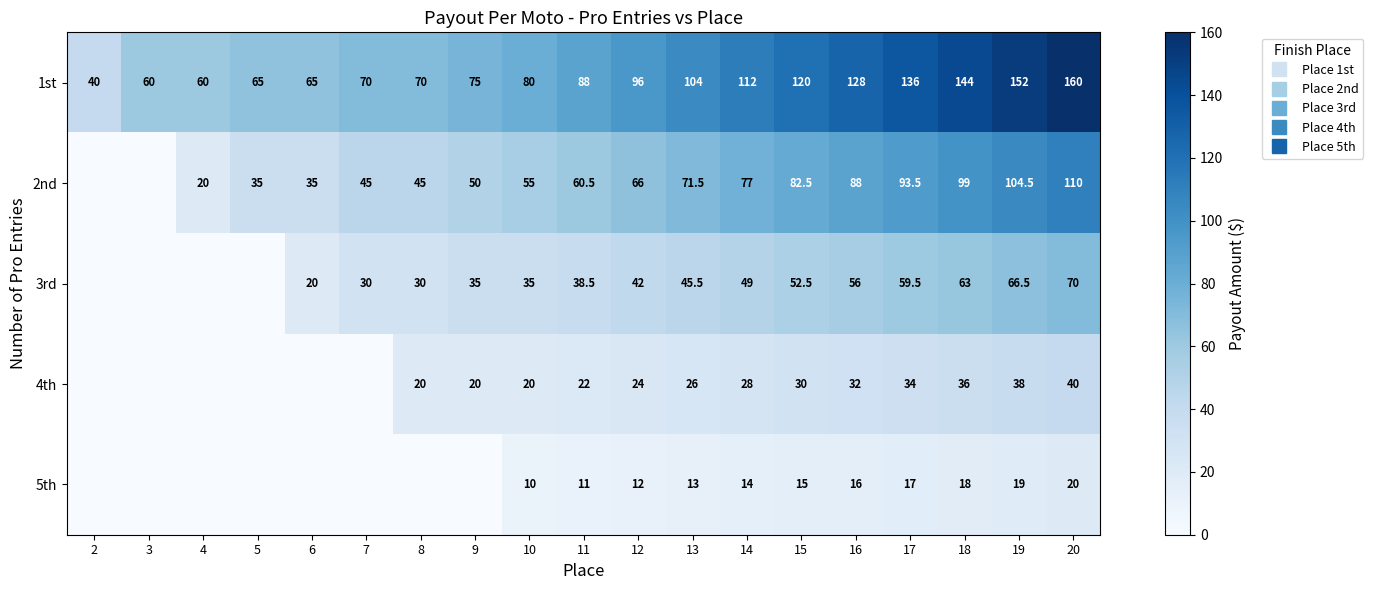

At how many categories does at least one series exceed 106?

7